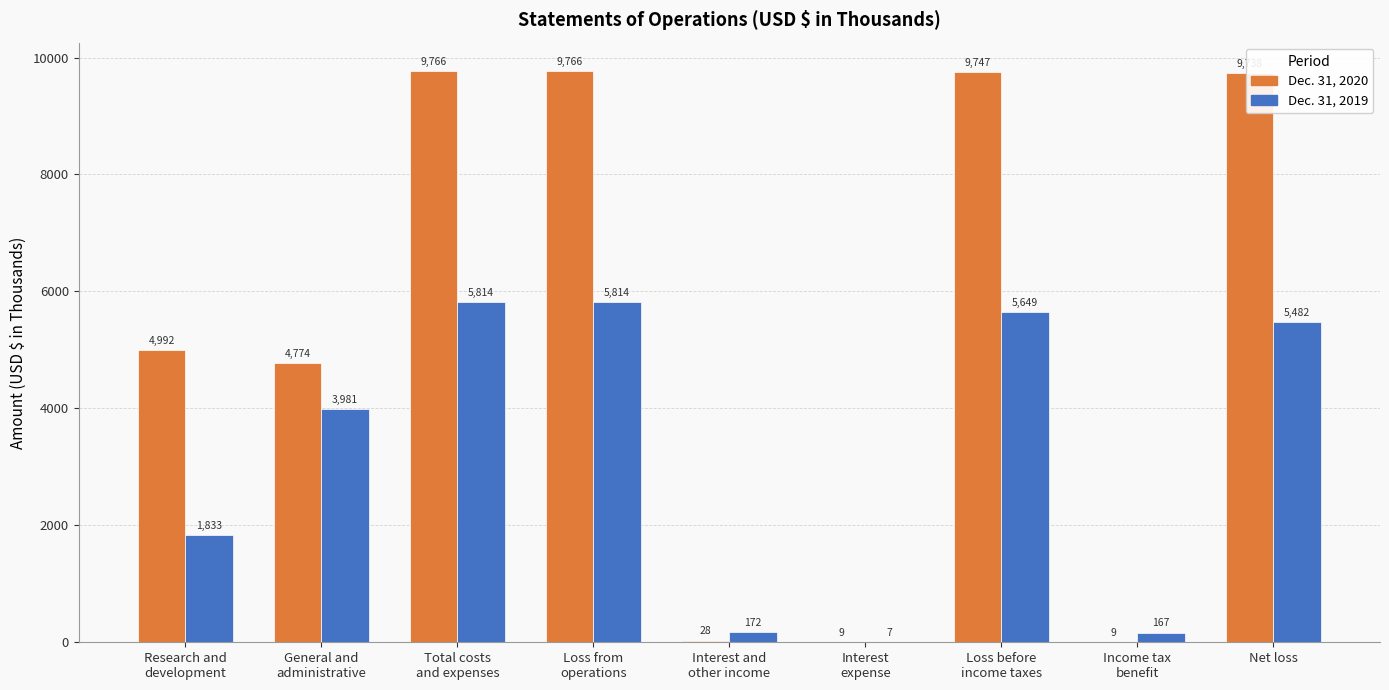

What is the greatest value displayed?

9766